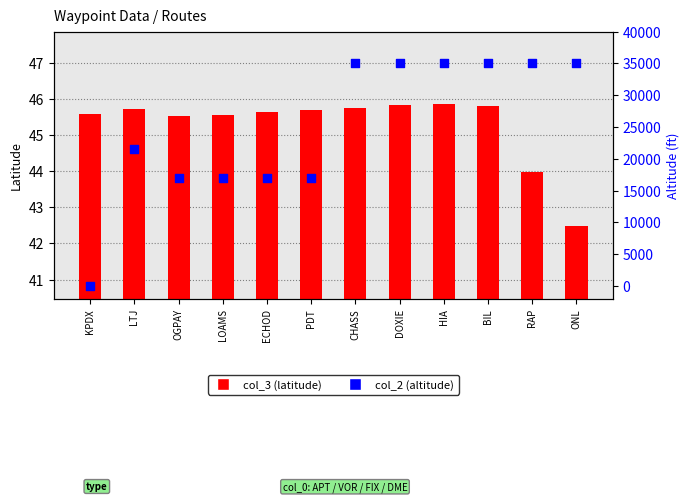

At which category is the sum across all series the highest?

HIA